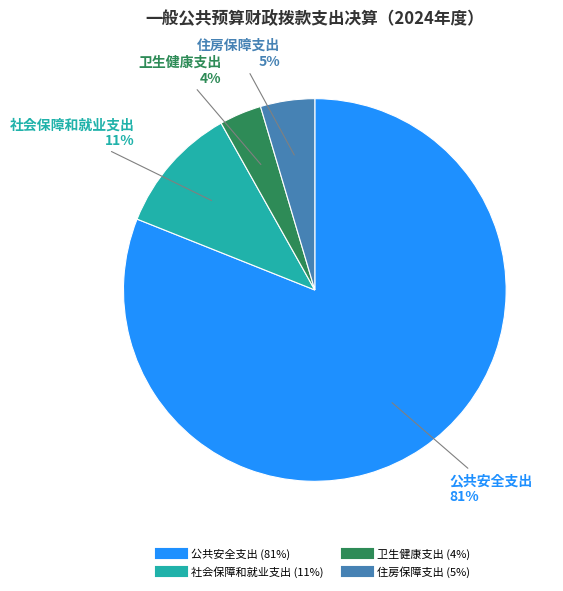

Which category accounts for the majority?

公共安全支出